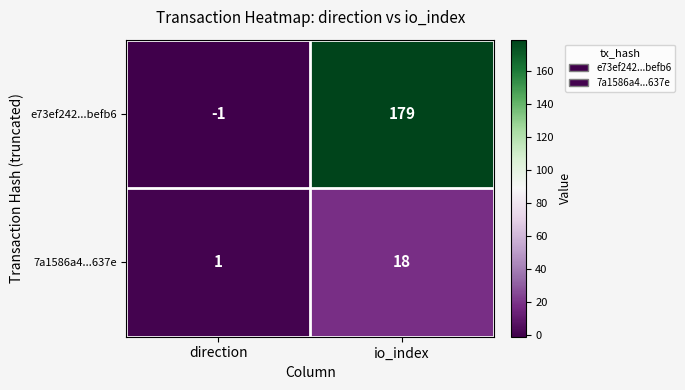

Which series has the largest total across all categories?

e73ef242...befb6